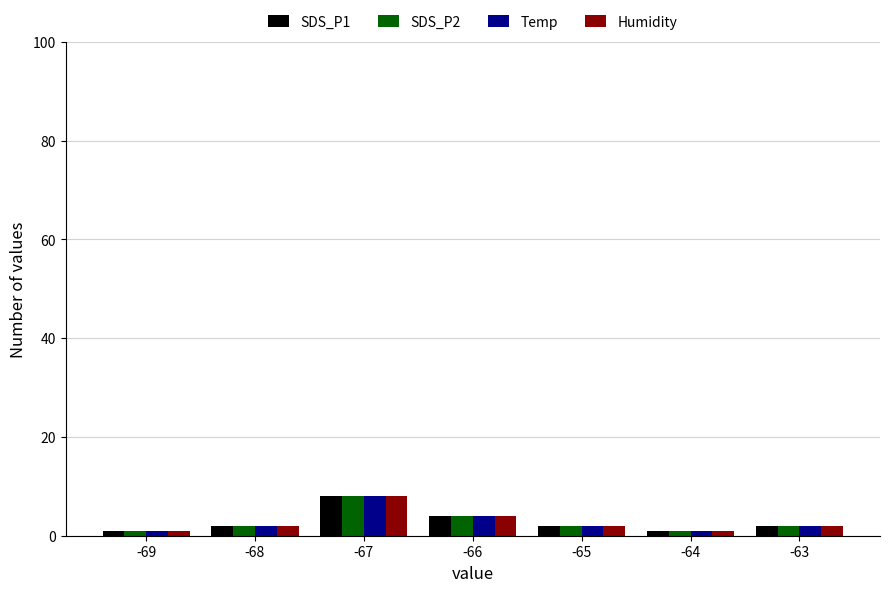

What are all the series names shown in the legend?

SDS_P1, SDS_P2, Temp, Humidity